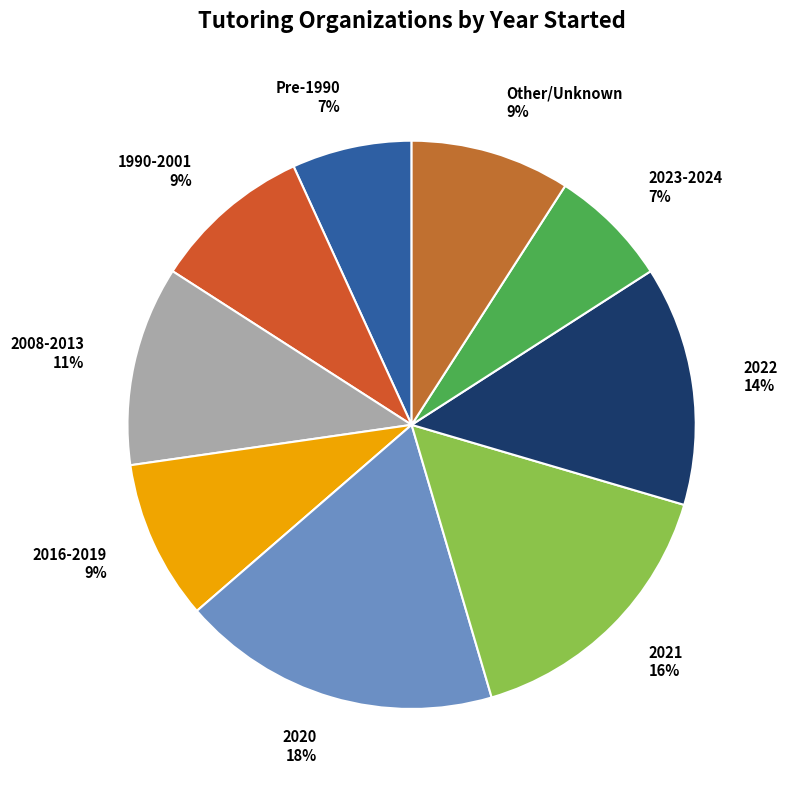

What is the ratio of the value at Other/Unknown to the value at 2016-2019?

1.0